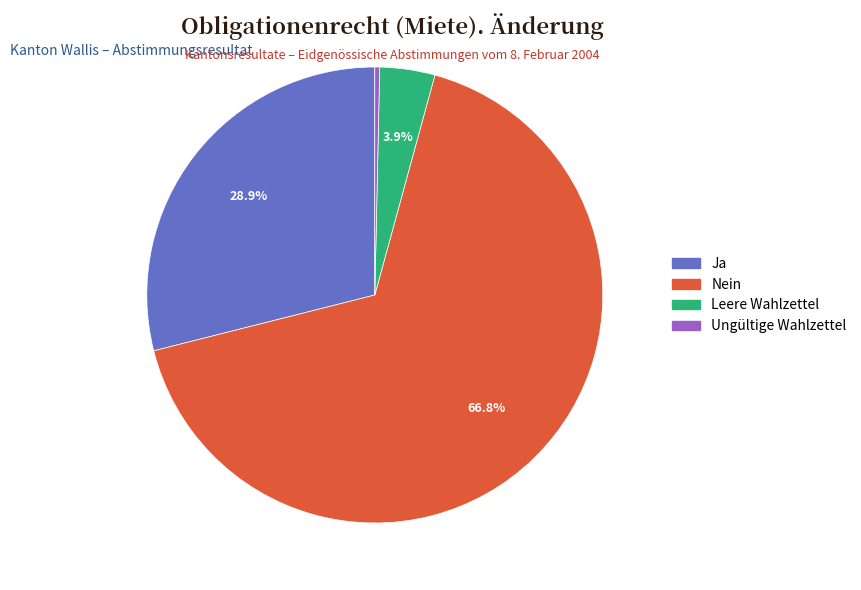

Rank the categories by value from highest to lowest.

Nein, Ja, Leere Wahlzettel, Ungültige Wahlzettel